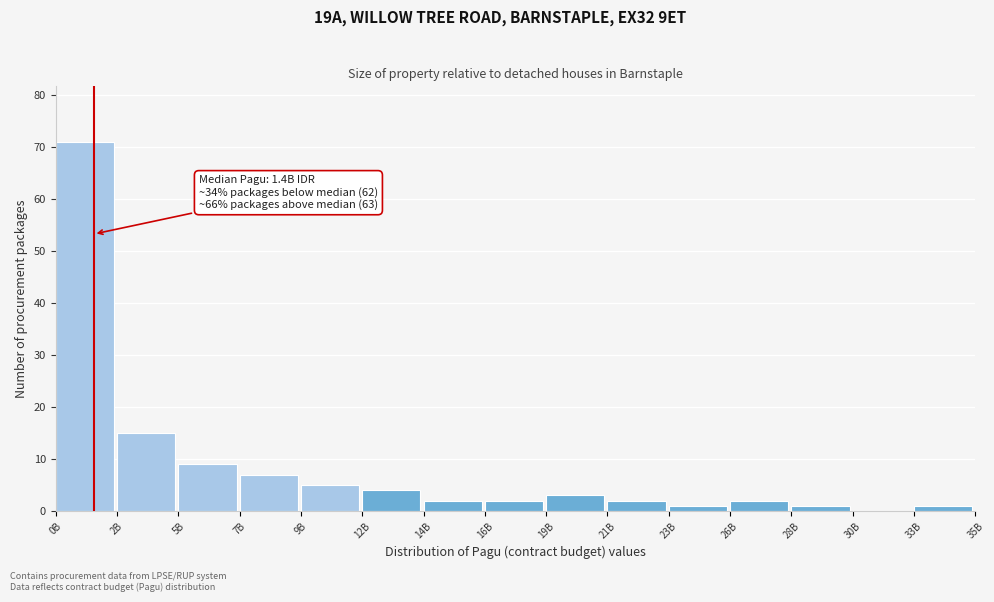

Reading left to right, what are all the values shown in this chart?

0B=71	2B=15	5B=9	7B=7	9B=5	12B=4	14B=2	16B=2	19B=3	21B=2	23B=1	26B=2	28B=1	30B=0	33B=1